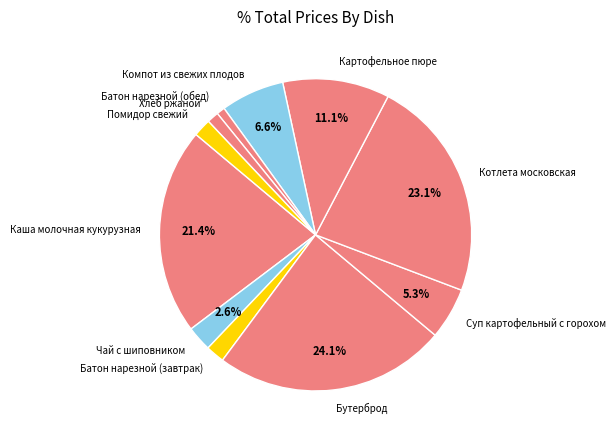

To the nearest percent, what portion does Батон нарезной (обед) represent?

1%